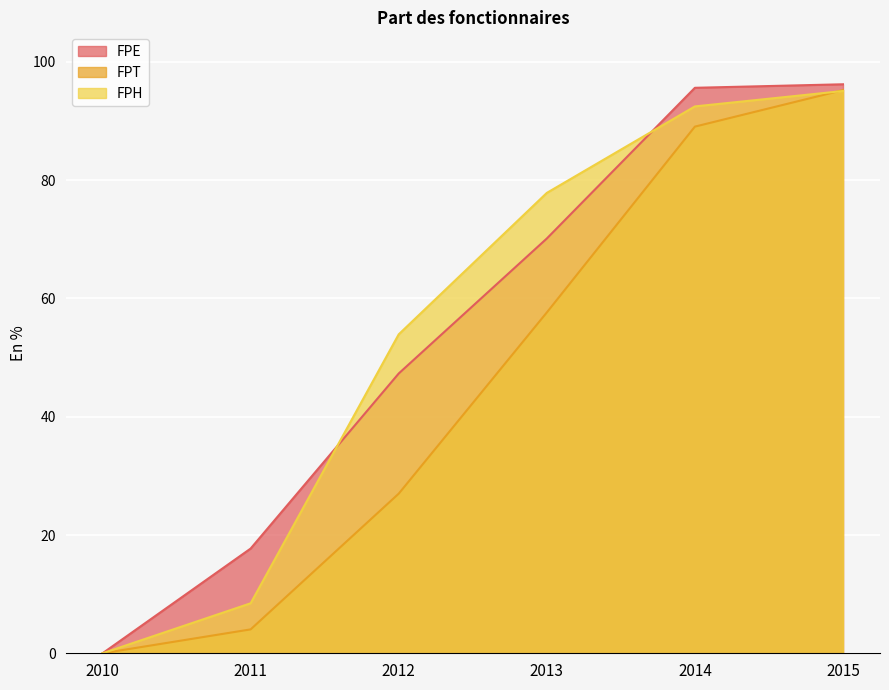

True or false: FPT has more than 1 interior local peaks.

False